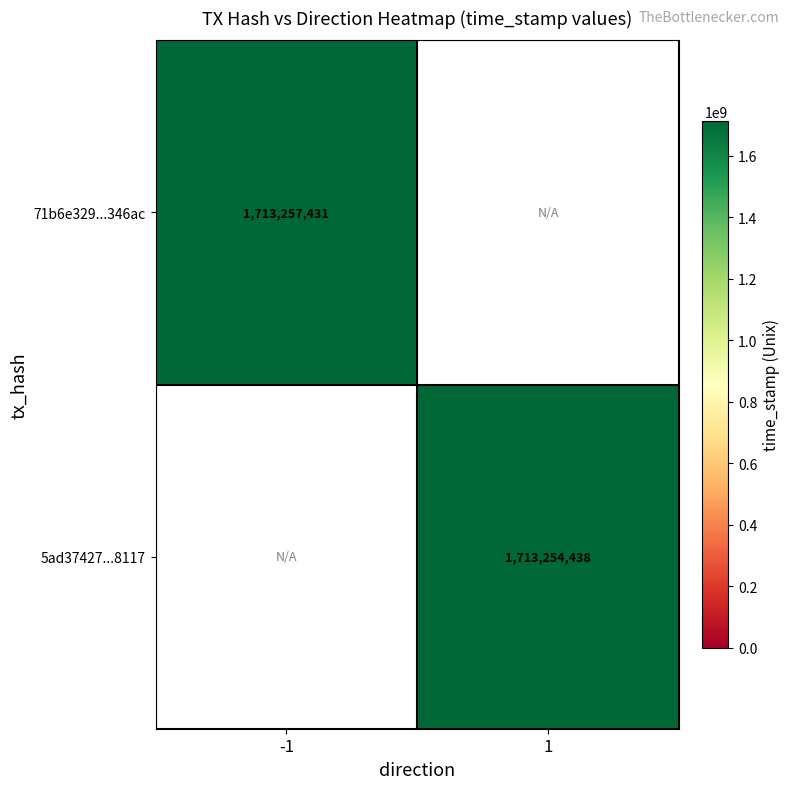

The 5ad37427...8117 series shows 2788542683 at 1. True or false?

False